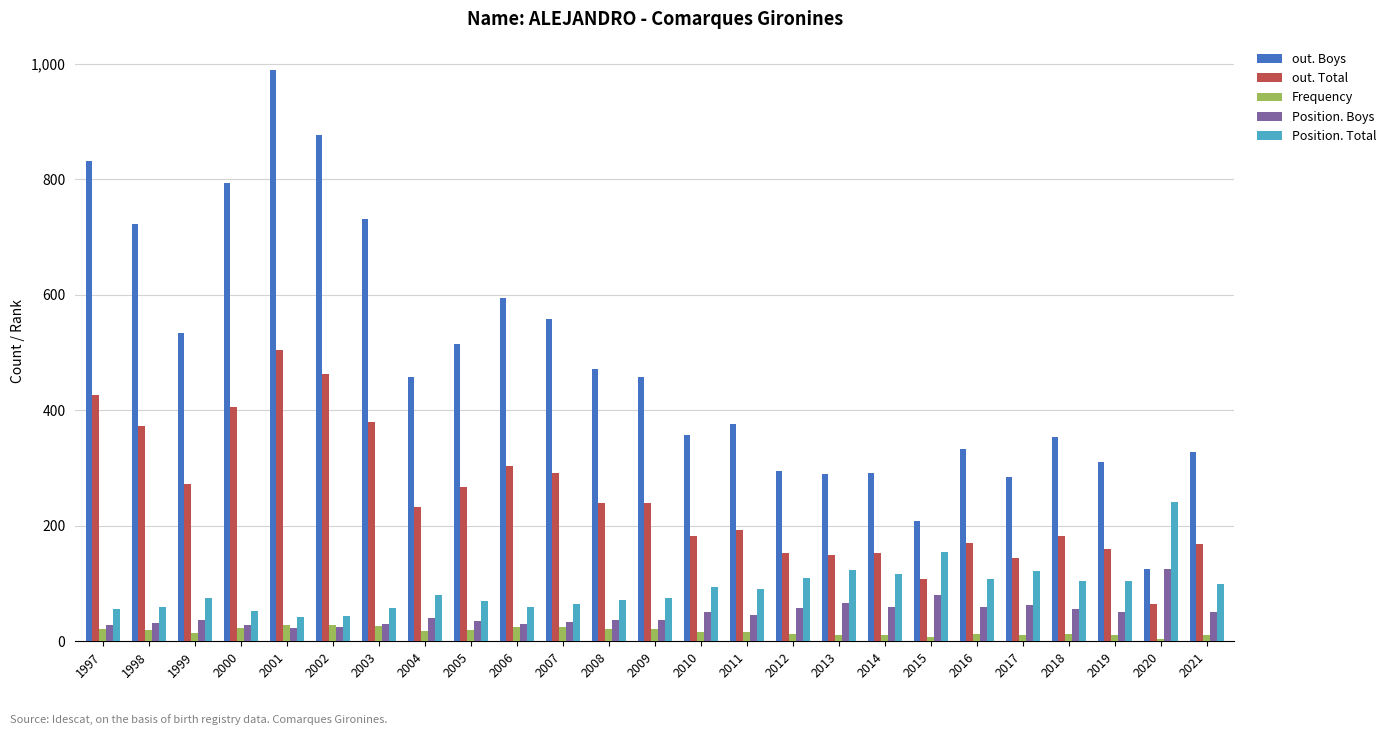

What value does the out. Total series have at 2003?

379